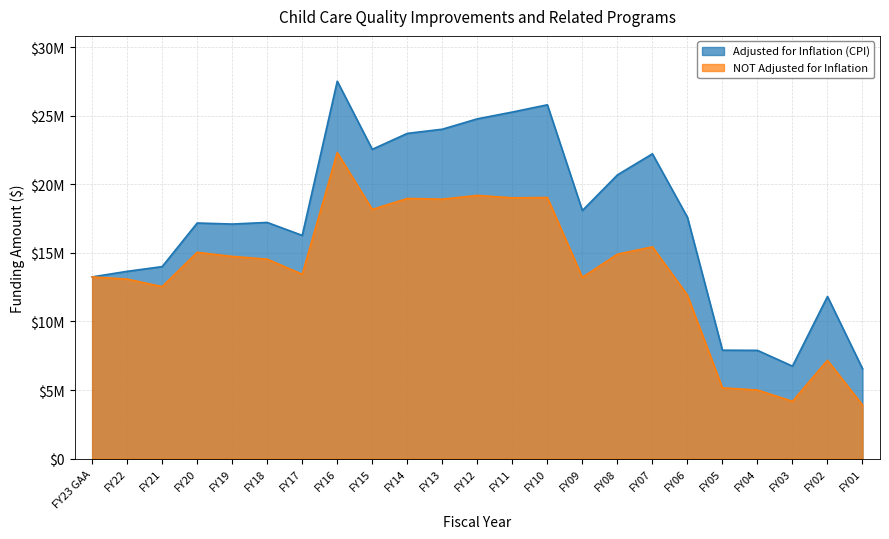

Reading left to right, what are all the values shown in this chart?

Adjusted for Inflation (CPI): 13247418	13653608	13998451	17176908	17100392	17218102	16272452	27516255	22547758	23709224	24014647	24770216	25265113	25794682	18087141	20681579	22222269	17596356	7905106	7892577	6741014	11819664	6559714
NOT Adjusted for Inflation: 13247418	13087418	12539190	15042000	14742000	14541999	13441999	22314890	18164890	18964890	18914890	19186633	19011633	19032568	13215495	14902433	15439826	11916097	5158403	5000000	4178312	7168316	3909074